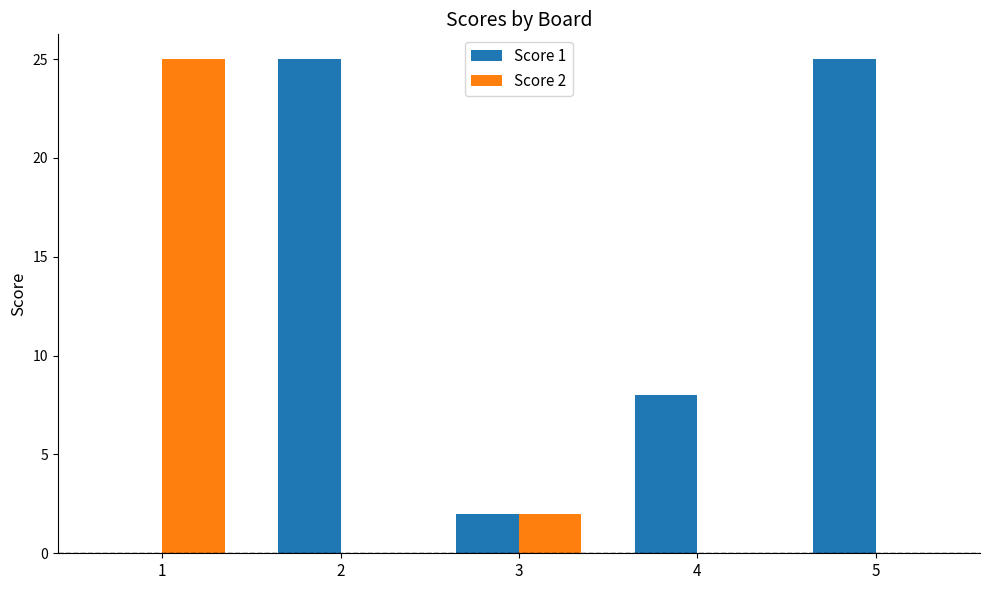

Is the value of Score 1 at 2 greater than the value of Score 2 at 2?

Yes